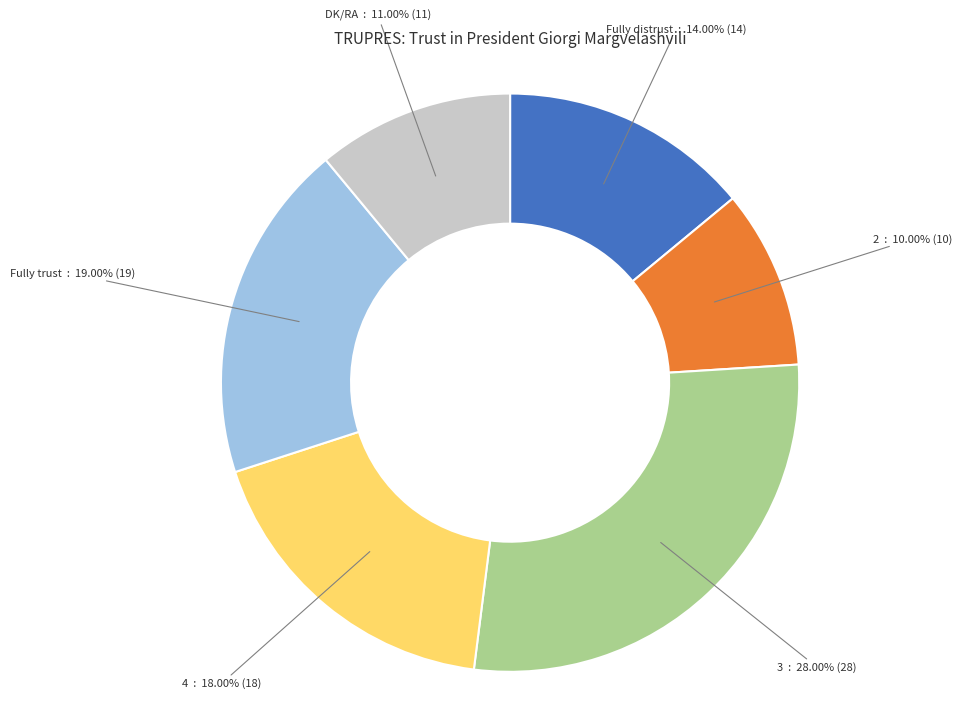

Does any single category account for the majority?

No